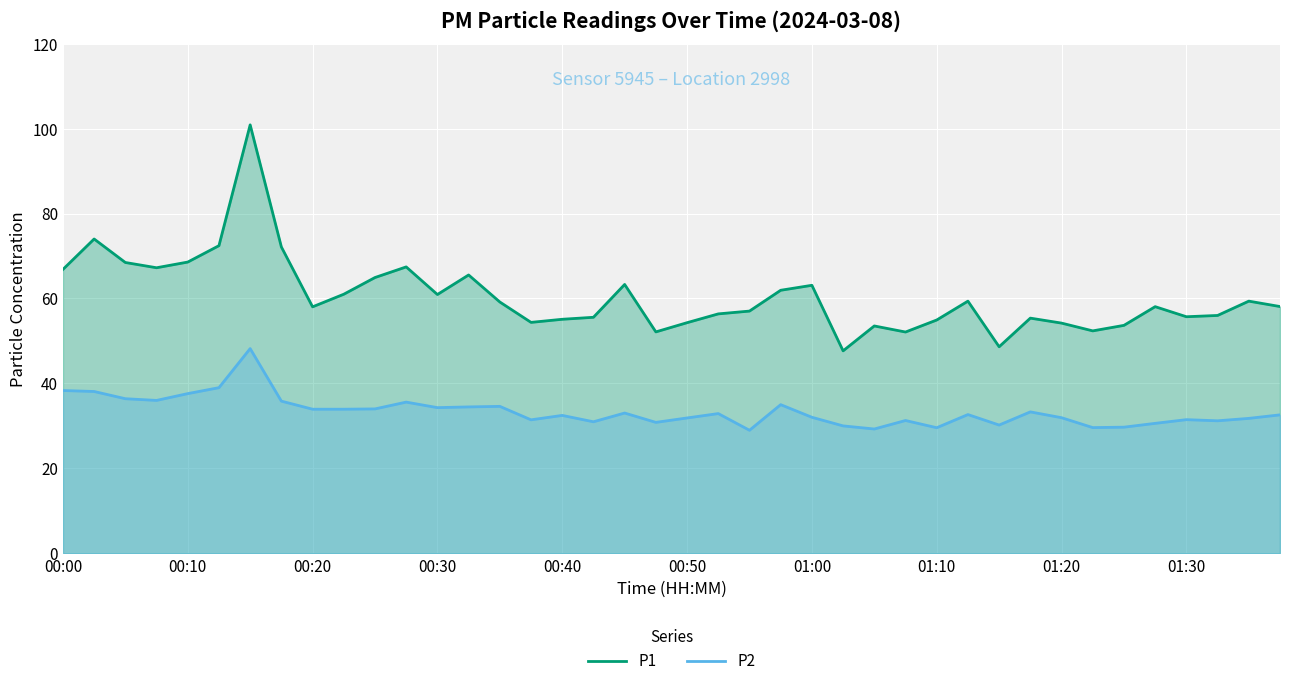

True or false: P2 and P1 cross at least once.

False